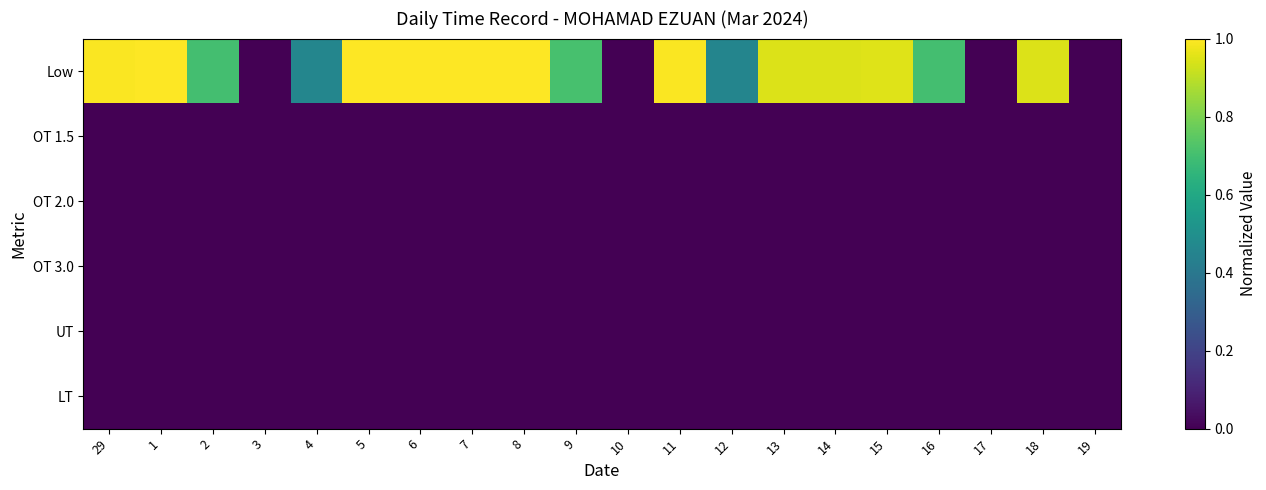

At which category is the sum across all series the highest?

1